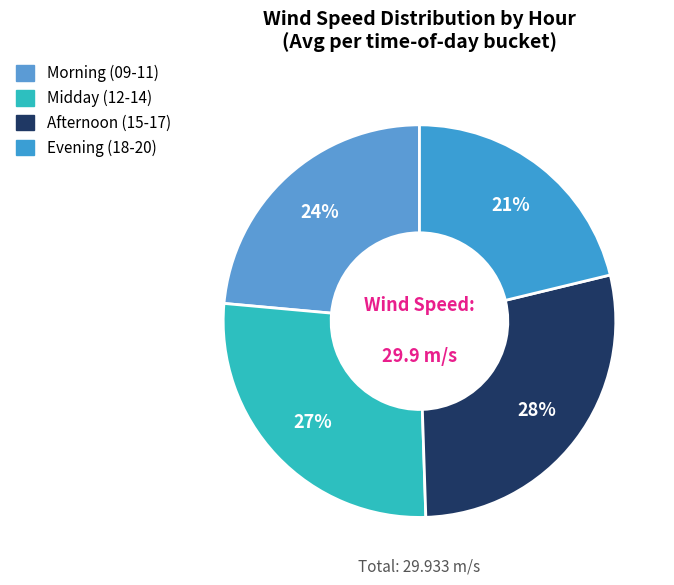

How many slices are in this pie chart?

4